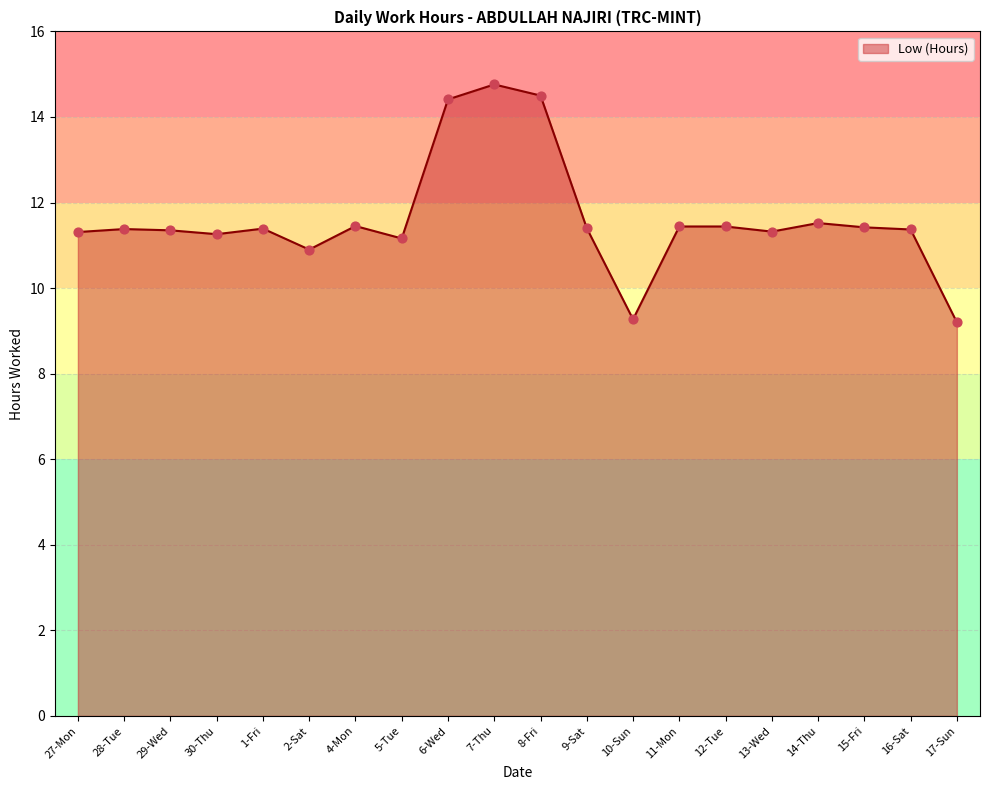

What is the change in value from 5-Tue to 10-Sun?

-1.9